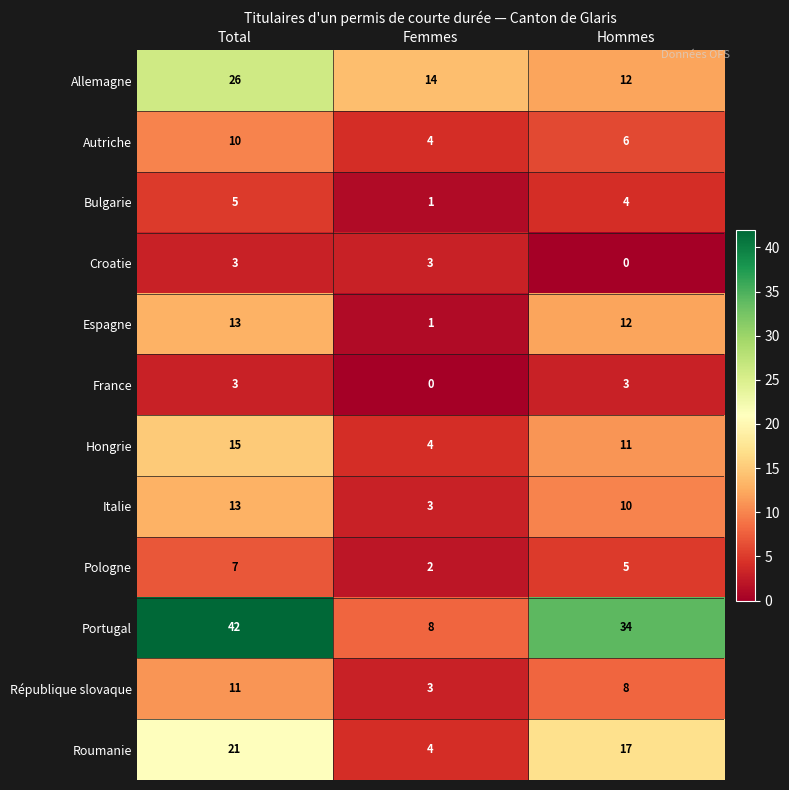

Which series has the largest range (max minus min)?

Portugal